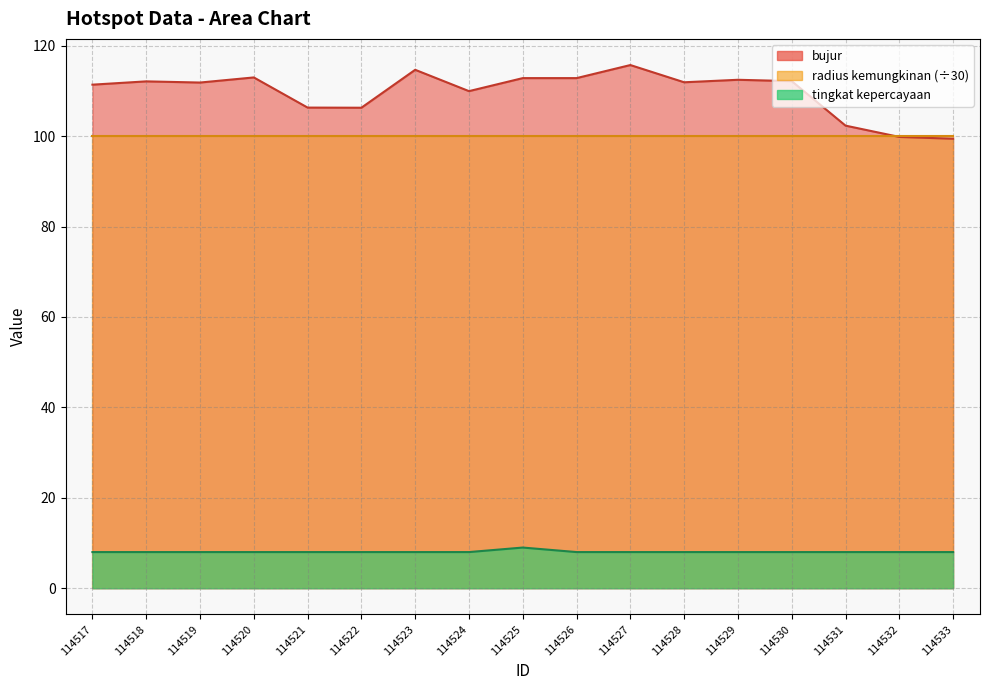

What is the maximum value for bujur?

115.7